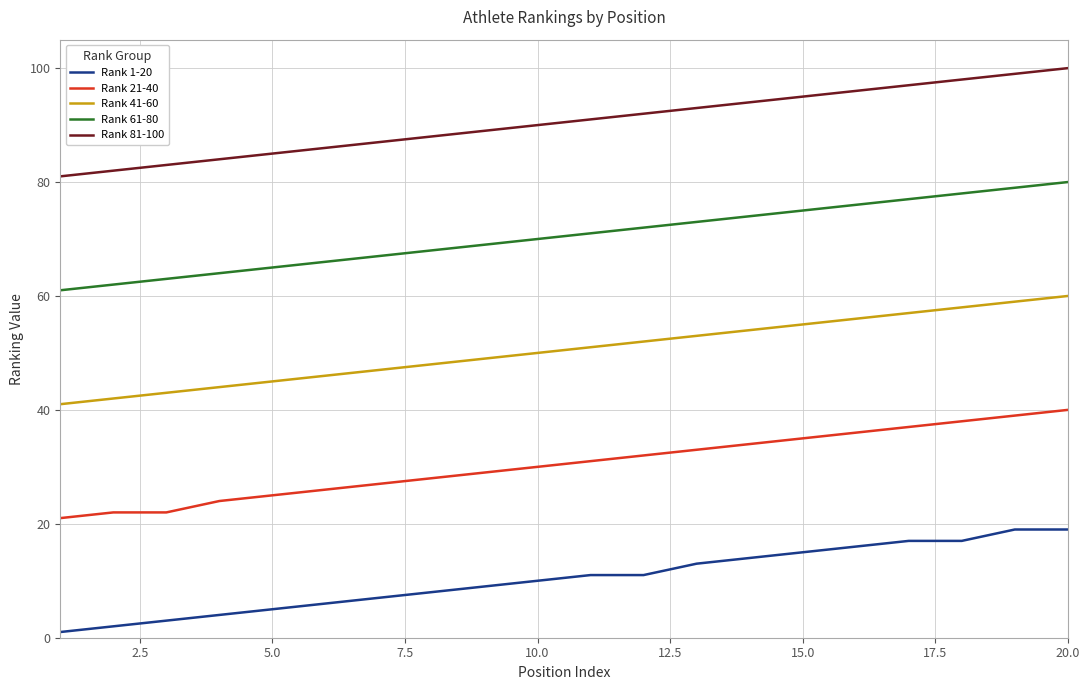

What are all the series names shown in the legend?

Rank 1-20, Rank 21-40, Rank 41-60, Rank 61-80, Rank 81-100